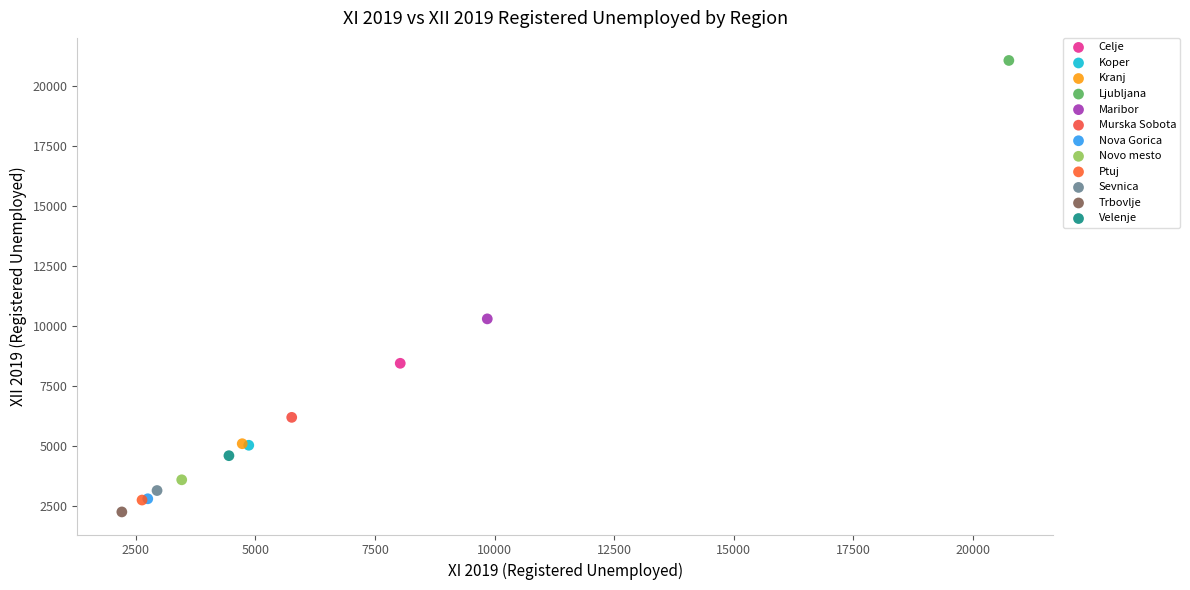

What are all the series names shown in the legend?

Celje, Koper, Kranj, Ljubljana, Maribor, Murska Sobota, Nova Gorica, Novo mesto, Ptuj, Sevnica, Trbovlje, Velenje